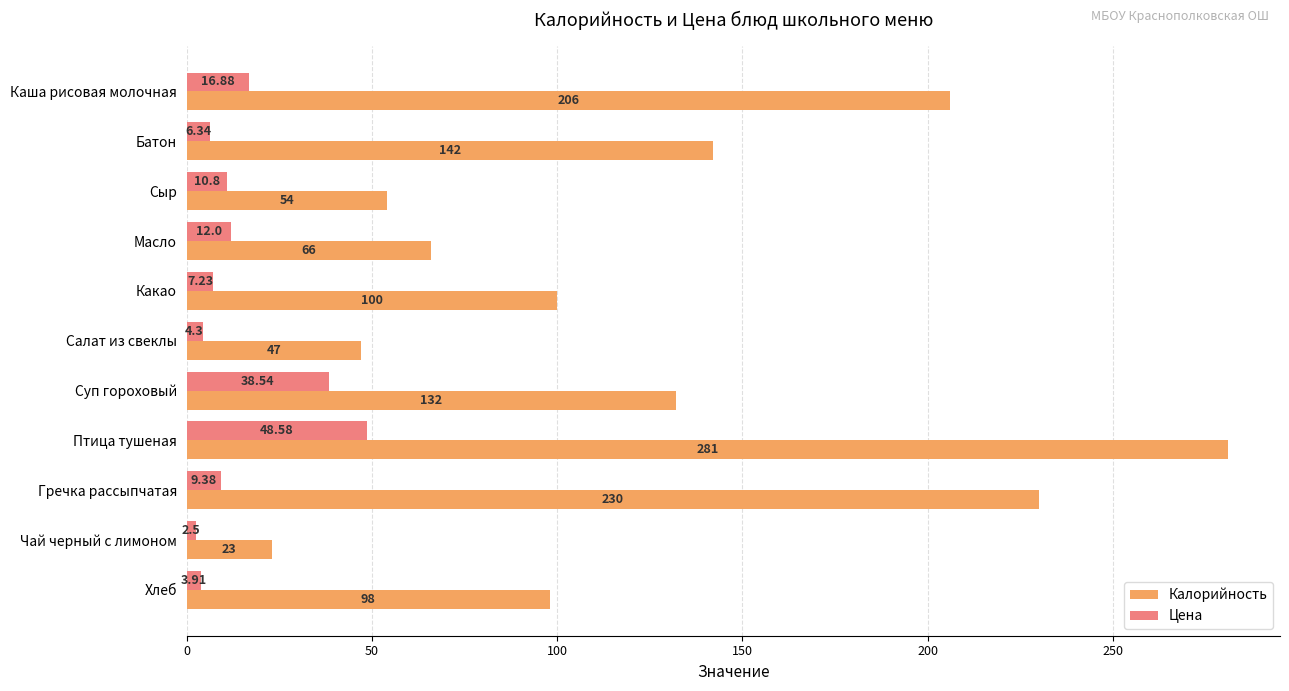

How many distinct data groups are displayed?

2